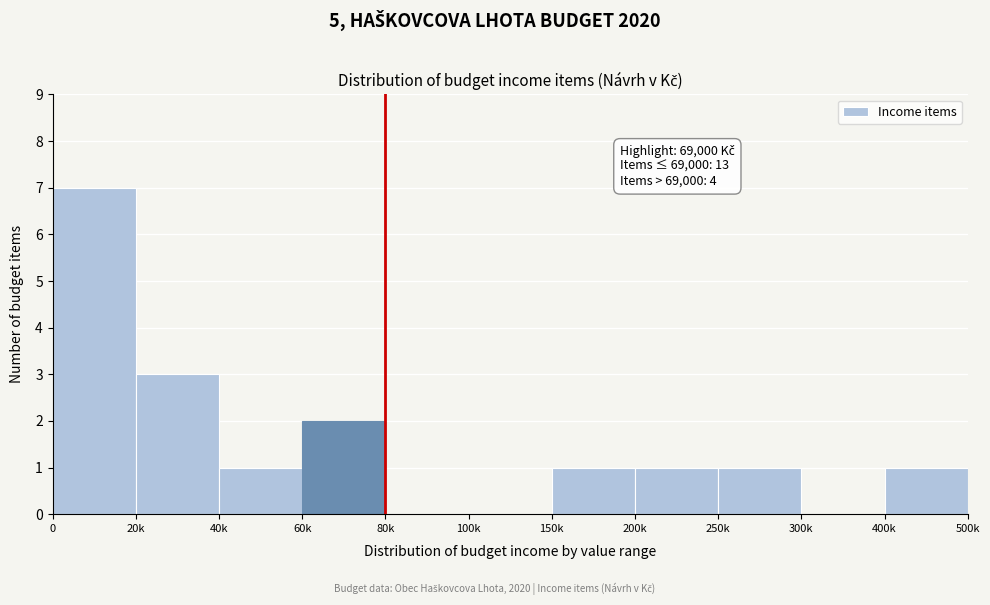

Reading left to right, transcribe all the data shown in this chart.

0=7	20k=3	40k=1	60k=2	80k=0	100k=0	150k=1	200k=1	250k=1	300k=0	400k=1